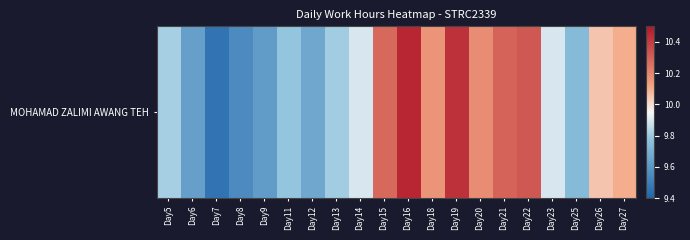

The value at Day22 is 10.3. True or false?

True